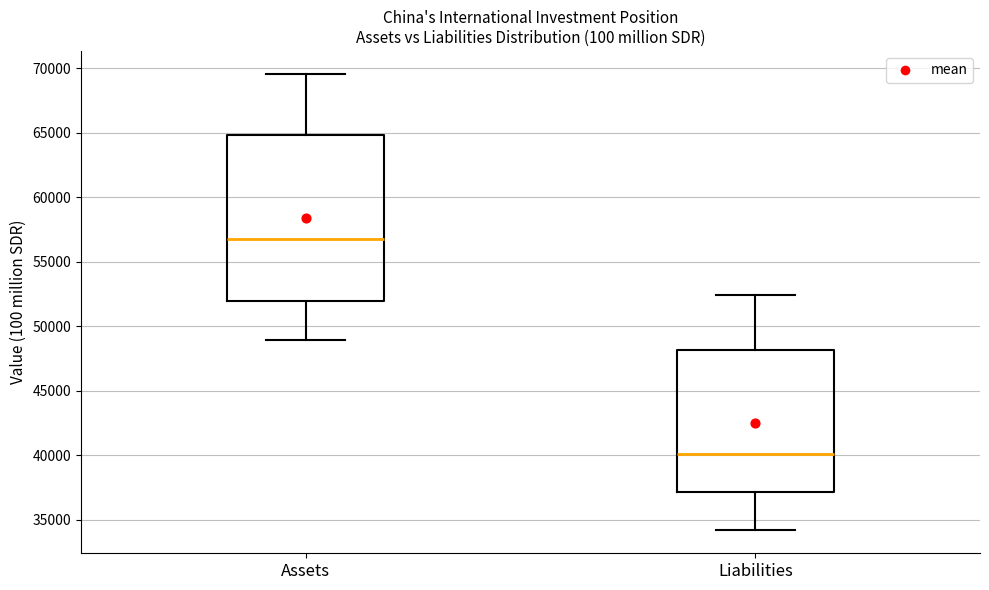

Which box has the lowest median line?

Liabilities